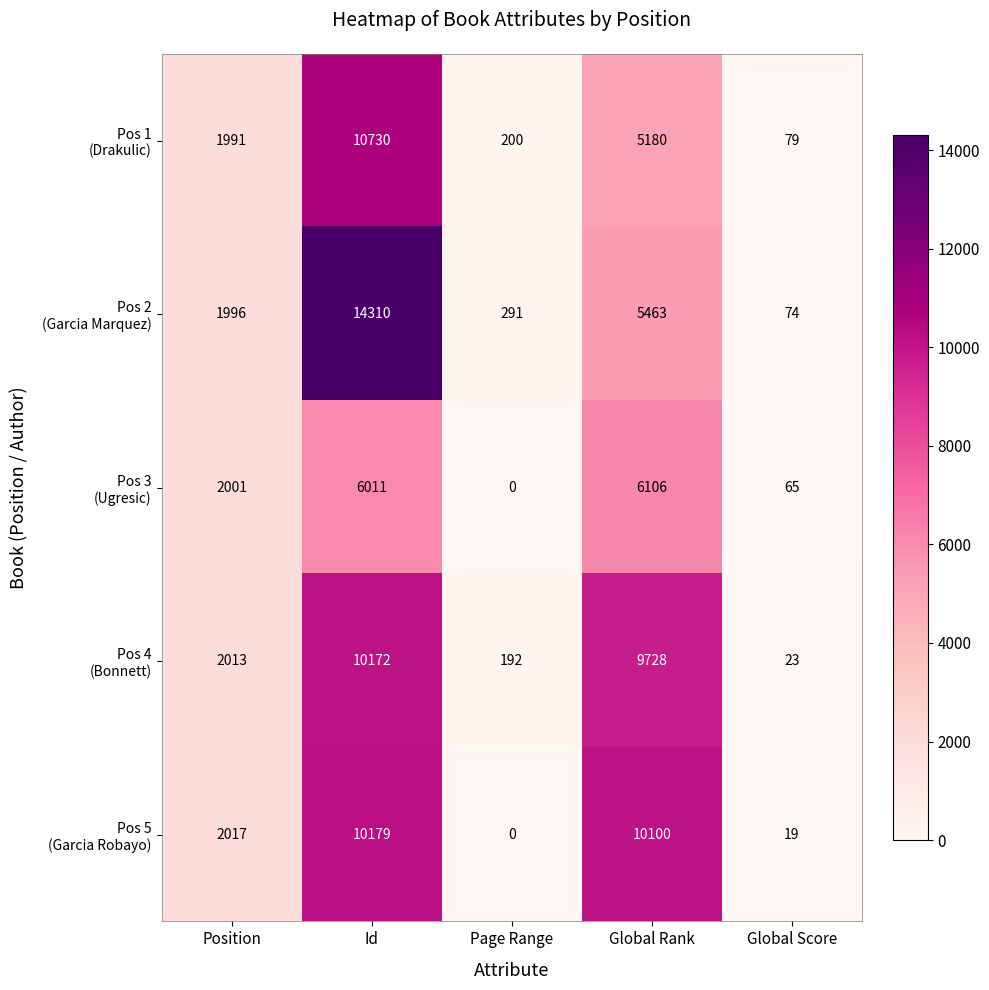

What is the difference between the highest and lowest values at Global Rank?

4920